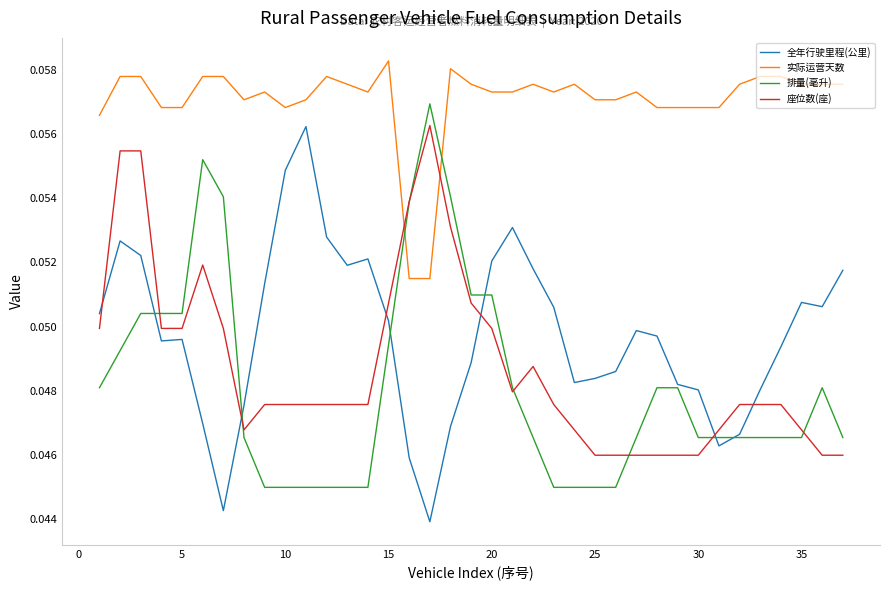

Which series has the largest total across all categories?

实际运营天数